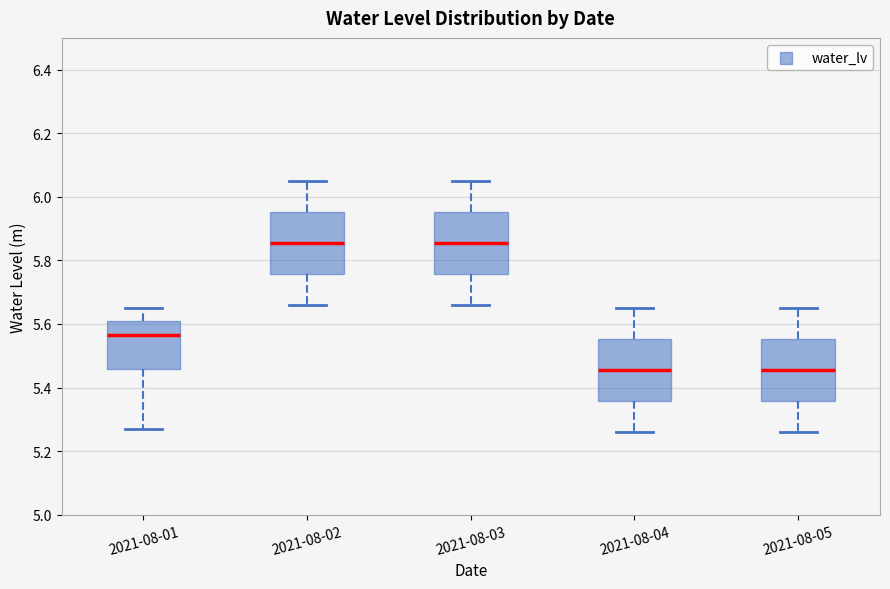

Reading left to right, read every box against the y-axis: the position of its median line, the range the box covers, and the ends of its whiskers. The values are not printed on the chart, so give them approximately, as read against the axis.

2021-08-01: median 5.56, box 5.46 to 5.62, whiskers 5.28 to 5.66
2021-08-02: median 5.86, box 5.76 to 5.96, whiskers 5.66 to 6.06
2021-08-03: median 5.86, box 5.76 to 5.96, whiskers 5.66 to 6.06
2021-08-04: median 5.46, box 5.36 to 5.56, whiskers 5.26 to 5.66
2021-08-05: median 5.46, box 5.36 to 5.56, whiskers 5.26 to 5.66